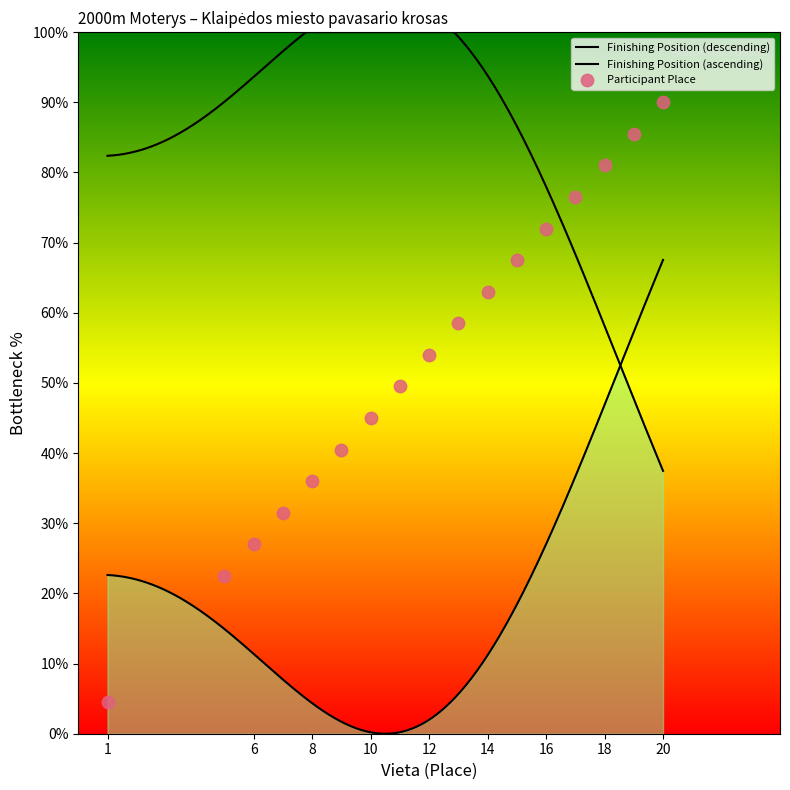

Between 5 and 11, which is larger?

11